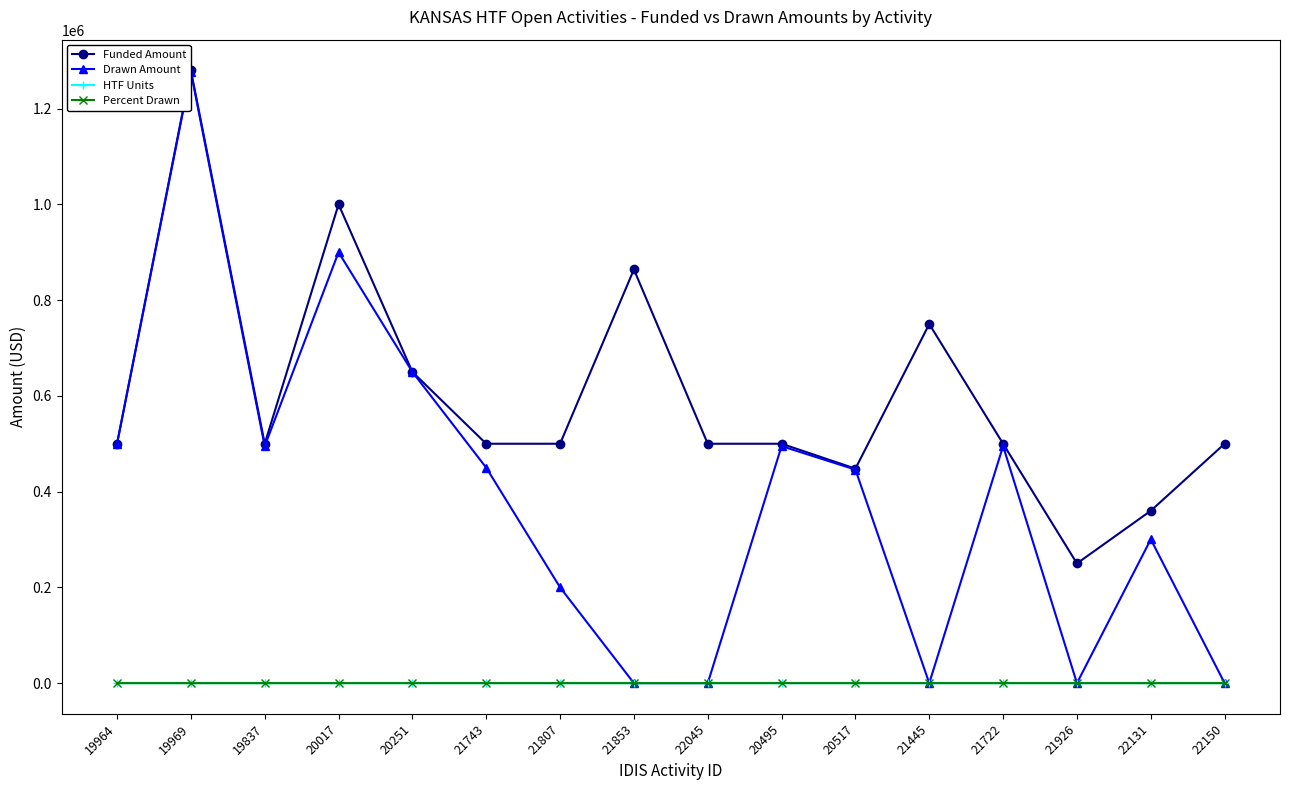

Between 20017 and 20495, which series saw the biggest shift?

Funded Amount